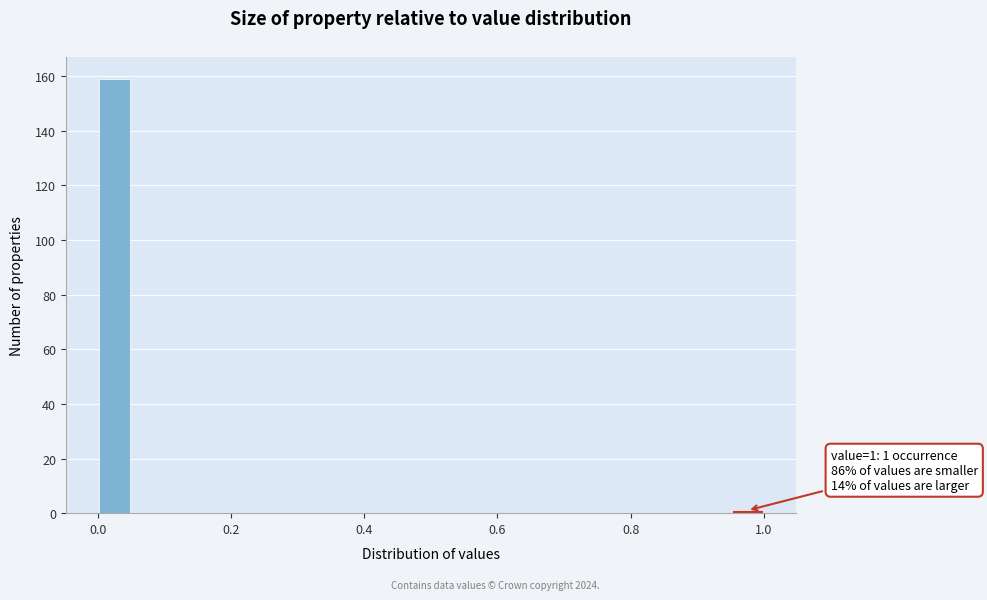

Around what value on the x-axis is the tallest bar? Give the approximate position of its centre, as read against the axis.

0.02